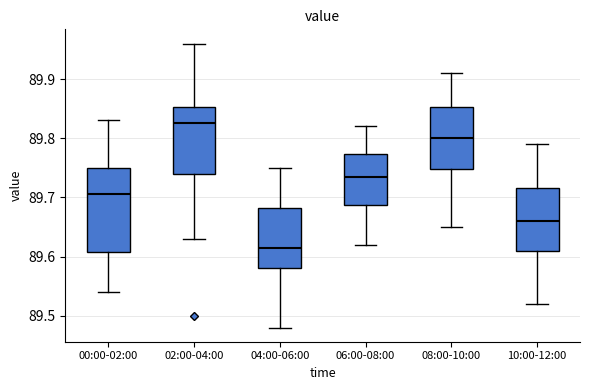

Which box is the tallest, from its lower edge to its upper edge?

00:00-02:00